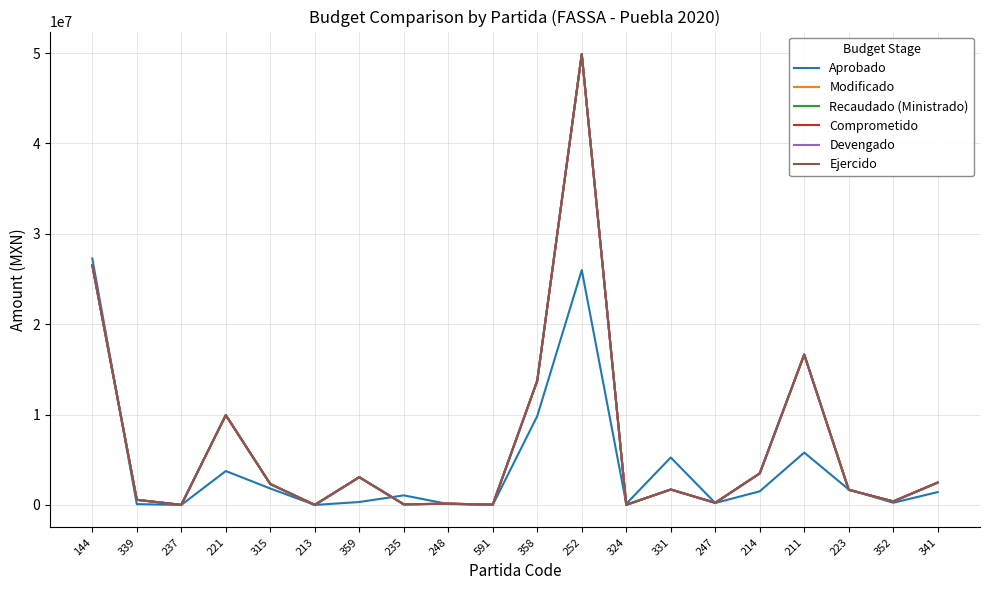

True or false: Comprometido has more than 1 points higher than both neighbors.

True